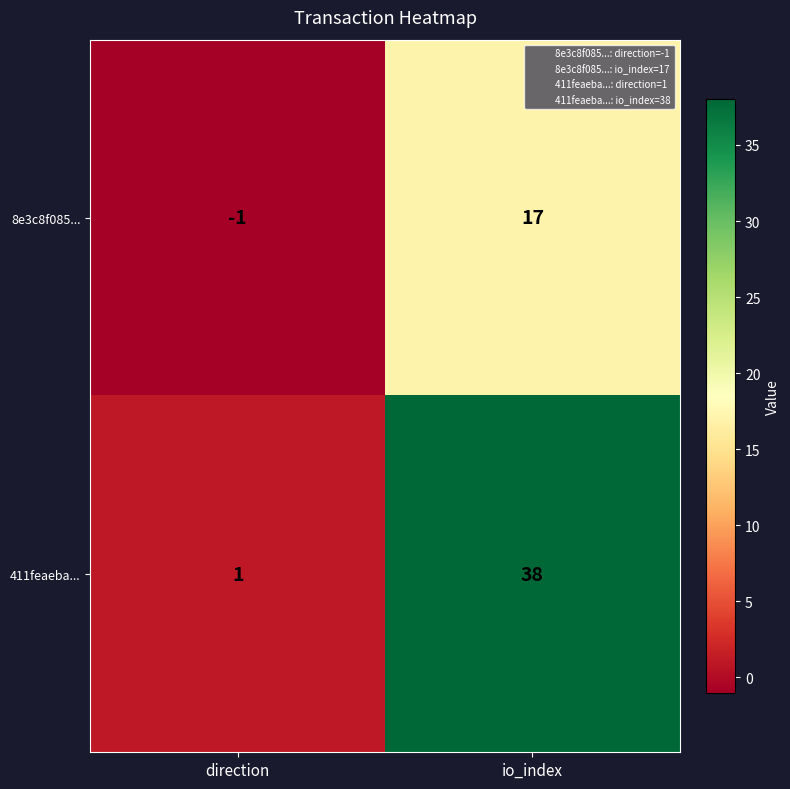

How many data points in 411feaeba... are less than 38?

1